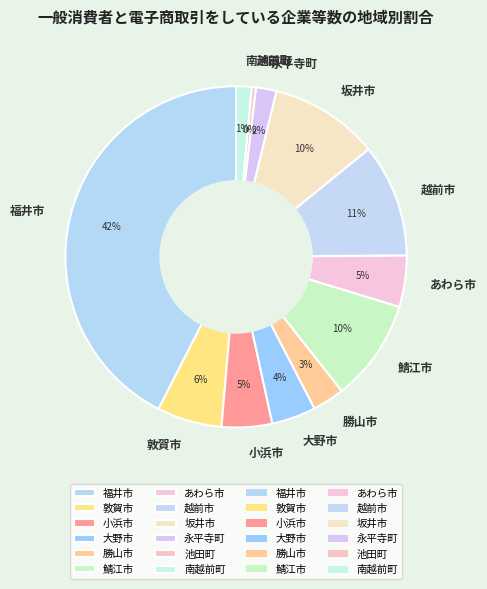

Is the sum of 勝山市 and 越前市 greater than half?

No